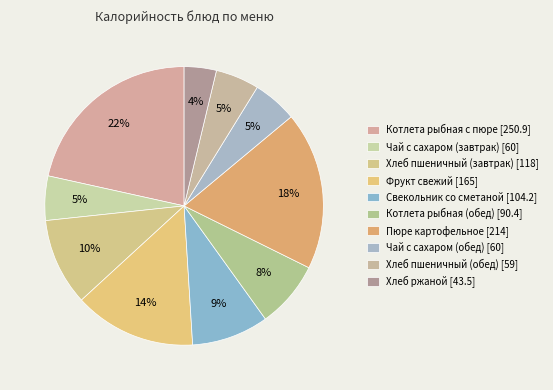

Is there any slice that represents more than half of the pie?

No